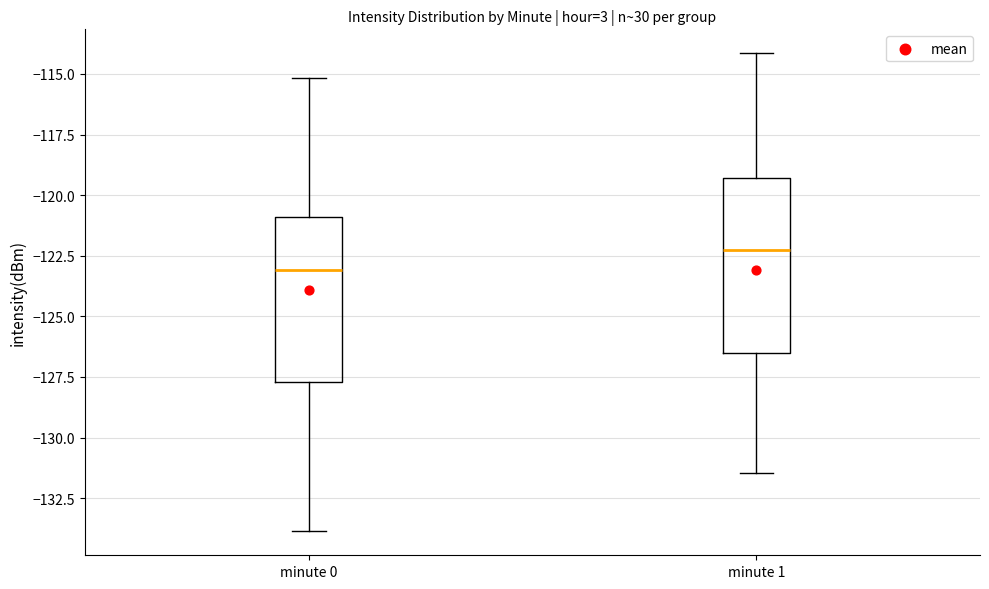

Reading left to right, transcribe this box plot: for each box, give where its median line is, the range the box spans, and where its two whiskers end, as read against the y-axis. The values are not printed on the chart, so give them approximately, as read against the axis.

minute 0: median -123.0, box -127.5 to -121.0, whiskers -134.0 to -115.0
minute 1: median -122.0, box -126.5 to -119.5, whiskers -131.5 to -114.0